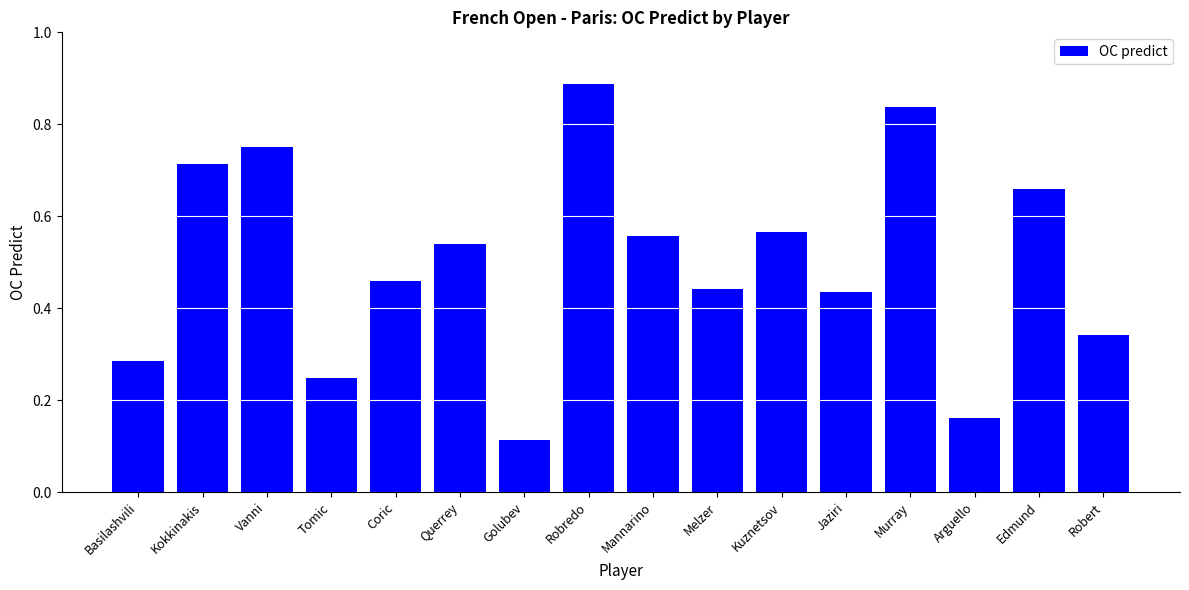

At which category does the chart reach its peak across all series?

Robredo